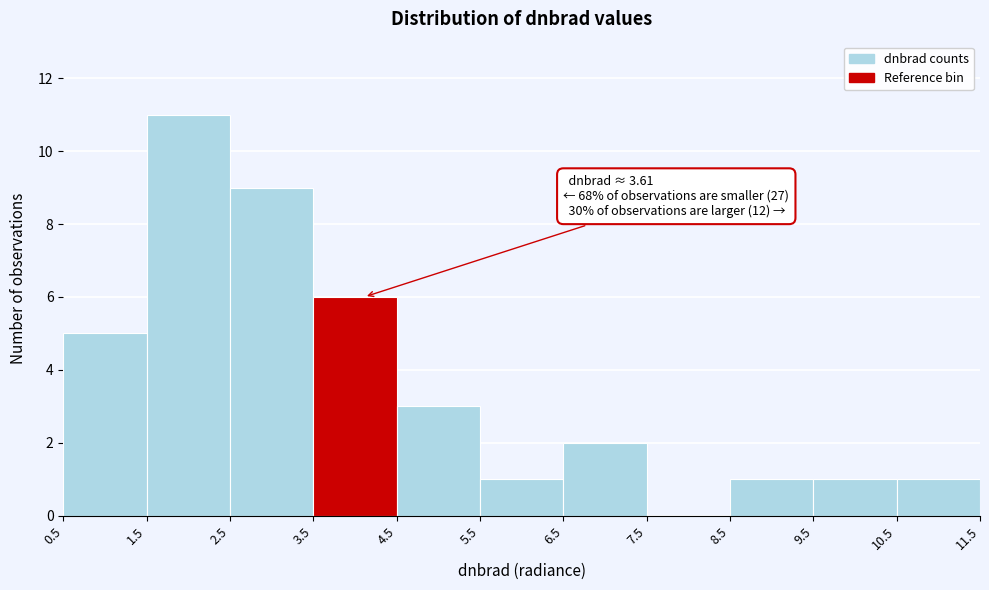

Which range on the x-axis has the tallest bar?

1.5 to 2.5